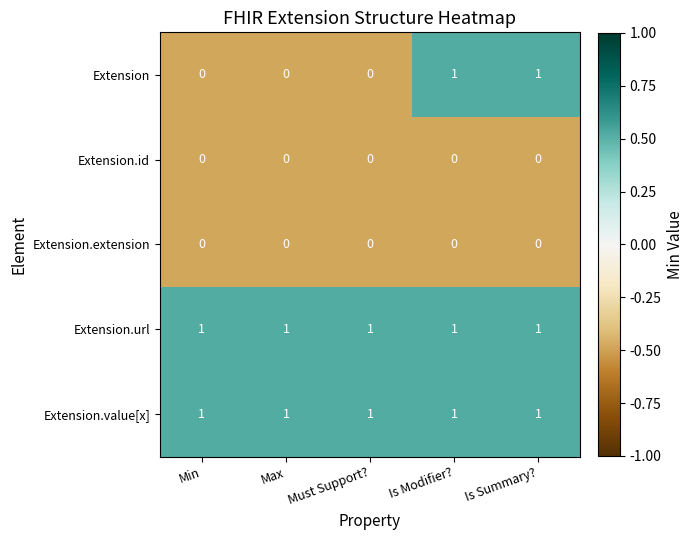

Which series has the widest spread of values?

Extension